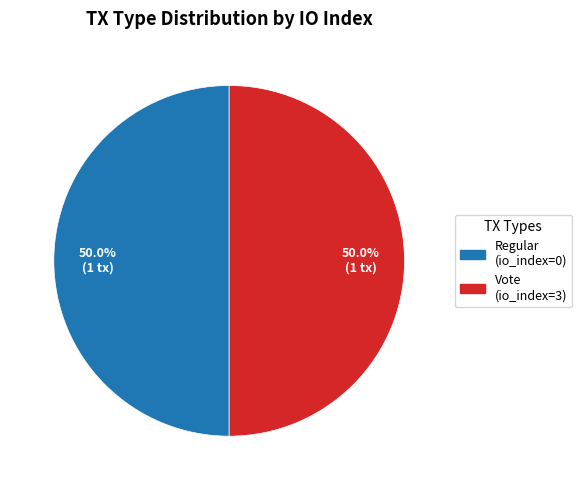

Is the sum of Vote (io_index=3) and Regular (io_index=0) greater than half?

Yes